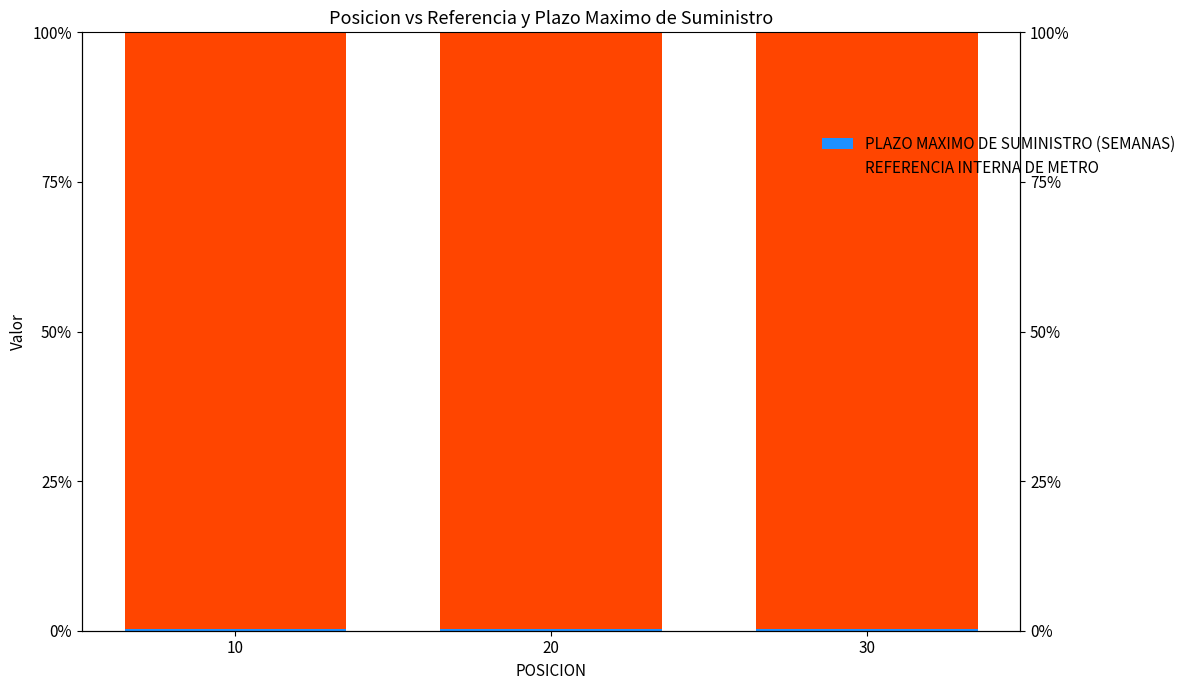

Which series has the largest total across all categories?

REFERENCIA INTERNA DE METRO